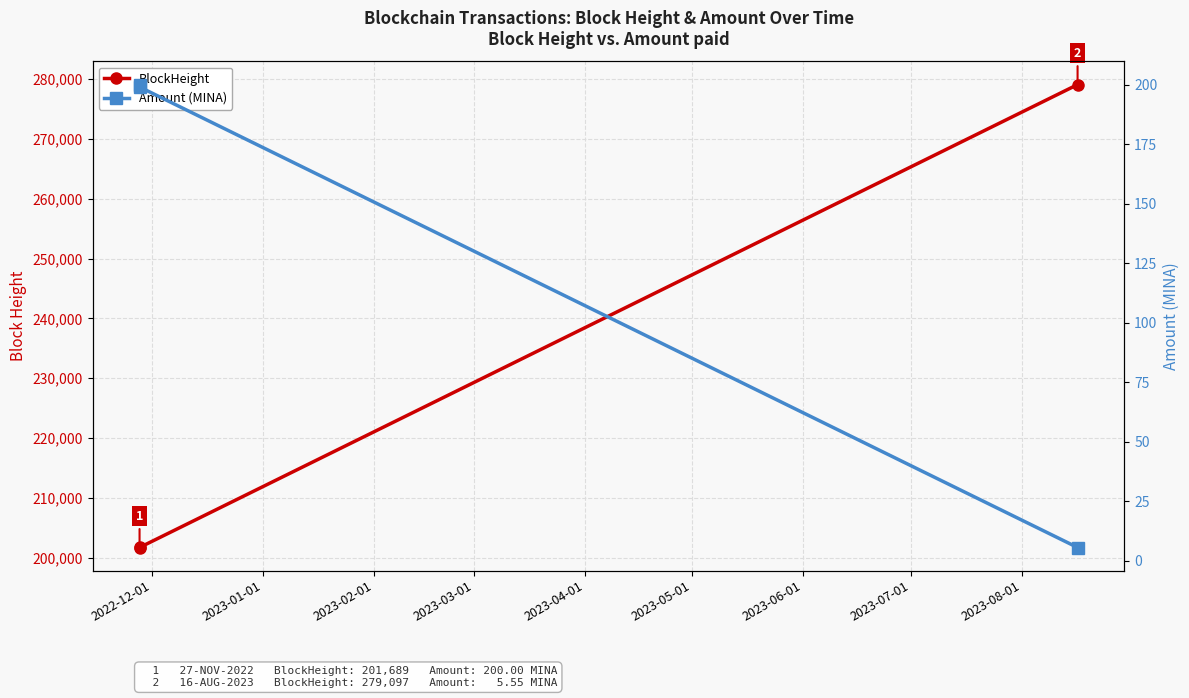

What is the label of the 3rd point from the right?

2022-12-01